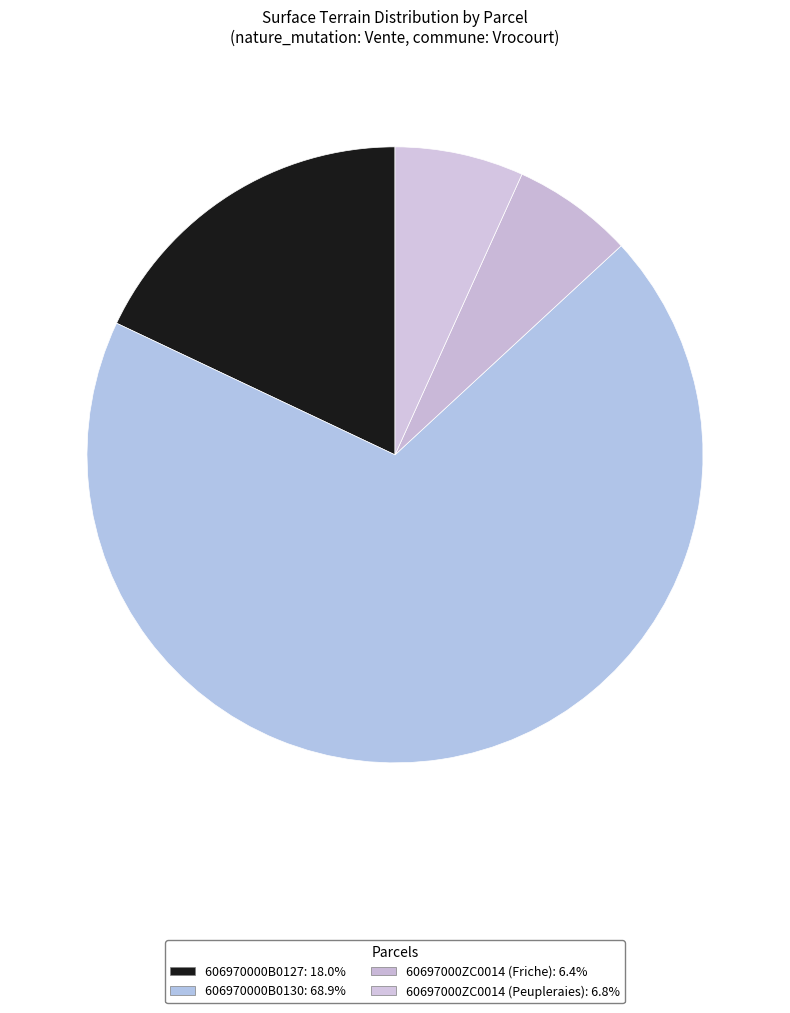

Is it true that 60697000ZC0014 (Peupleraies) is 13% of the pie?

False